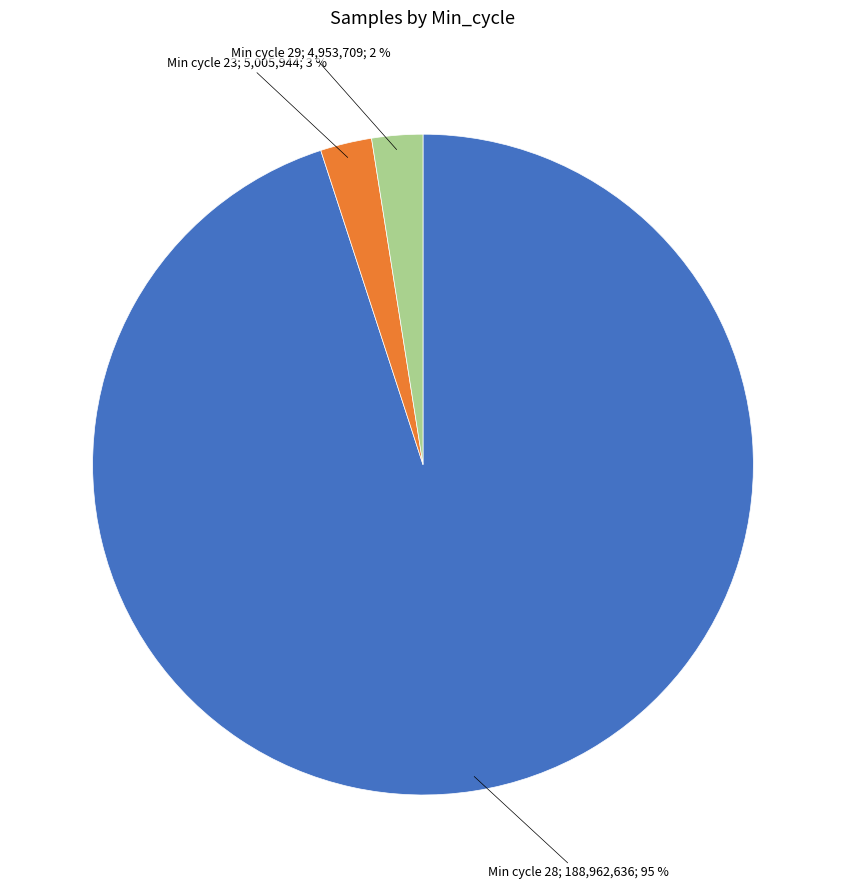

To the nearest percent, what is the average slice percentage?

33%